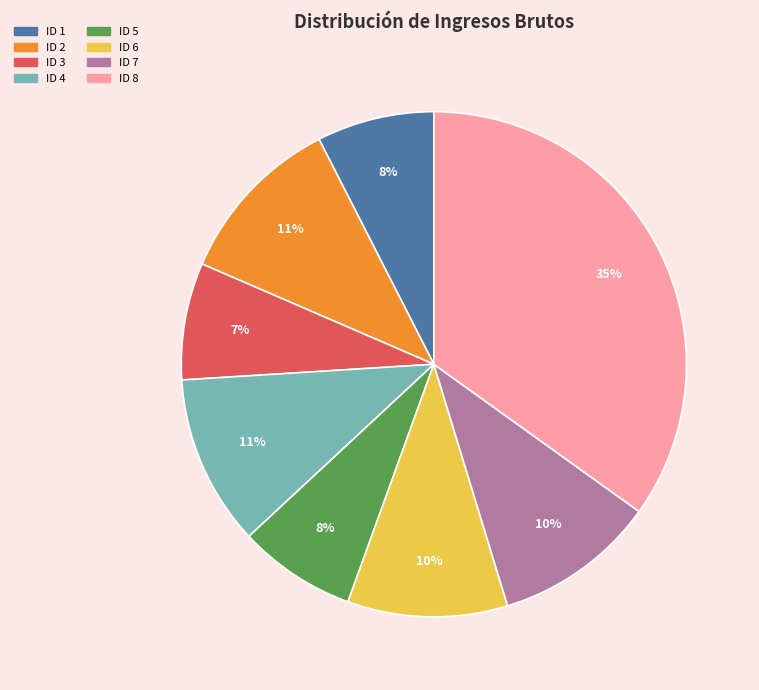

To the nearest percent, what is the average slice percentage?

12%